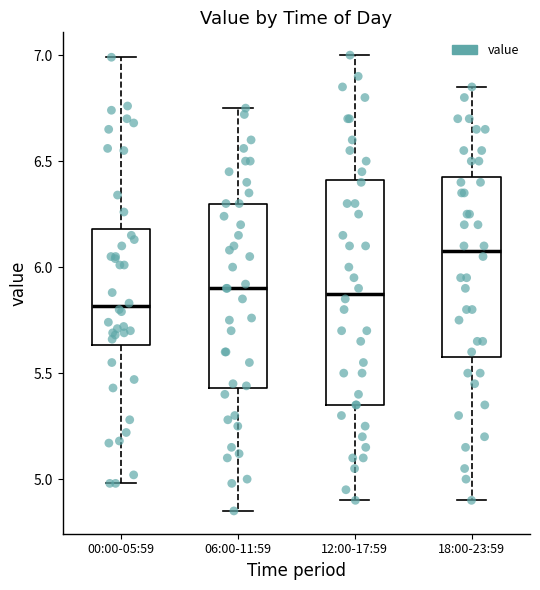

Which box's median line is the lowest?

00:00-05:59